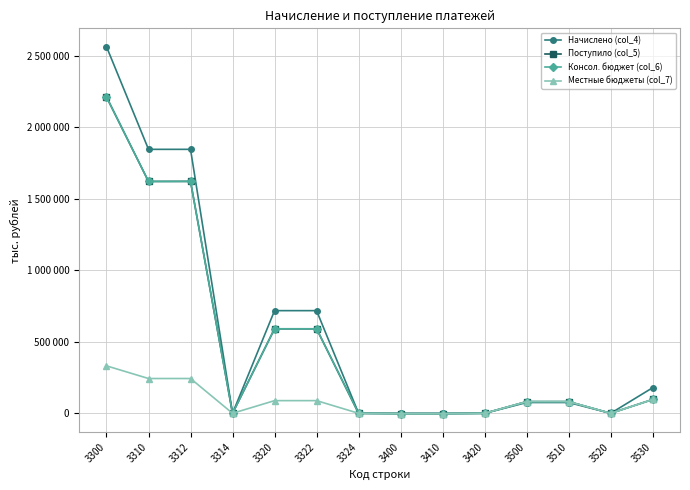

Is this an area chart (filled region under the line)?

No